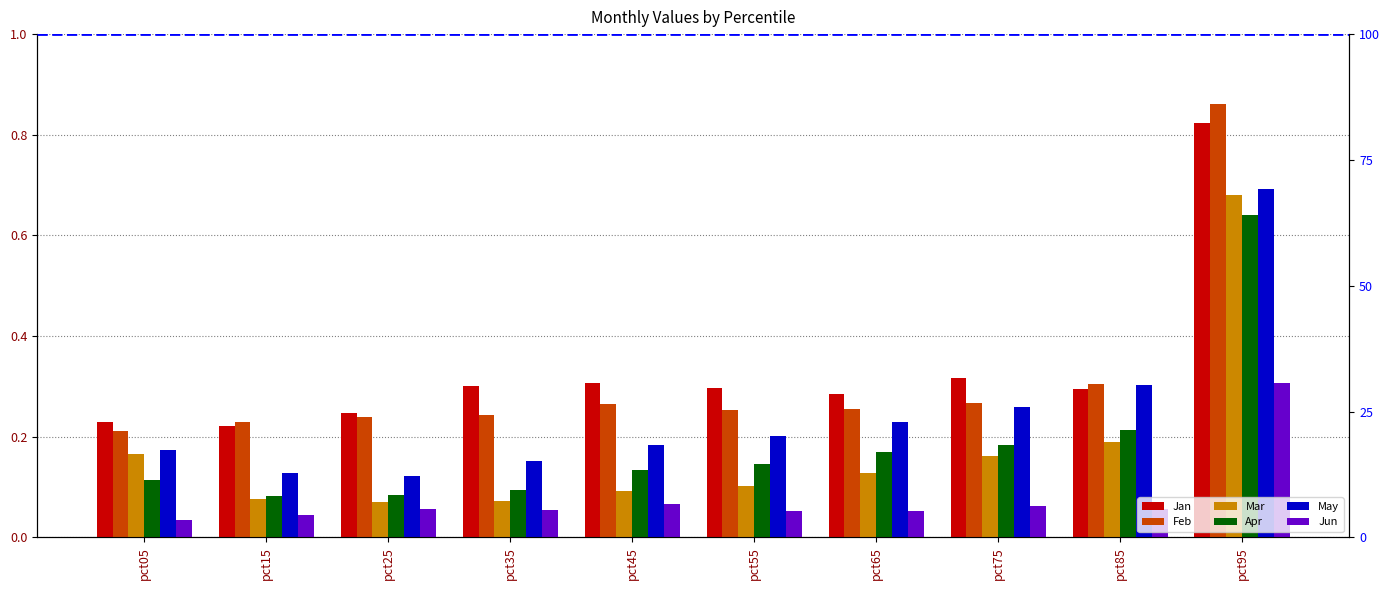

What is the maximum value shown in the chart?

0.9